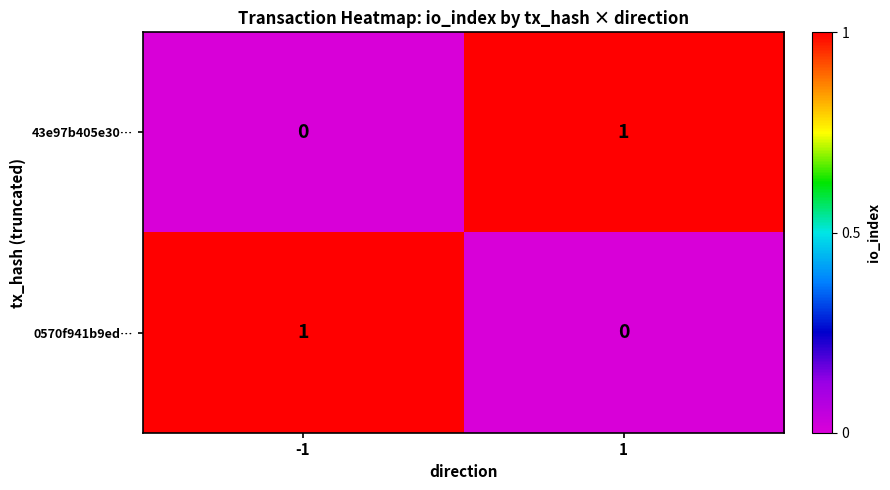

At 1, list the series in order from smallest to largest.

0570f941b9ed…, 43e97b405e30…